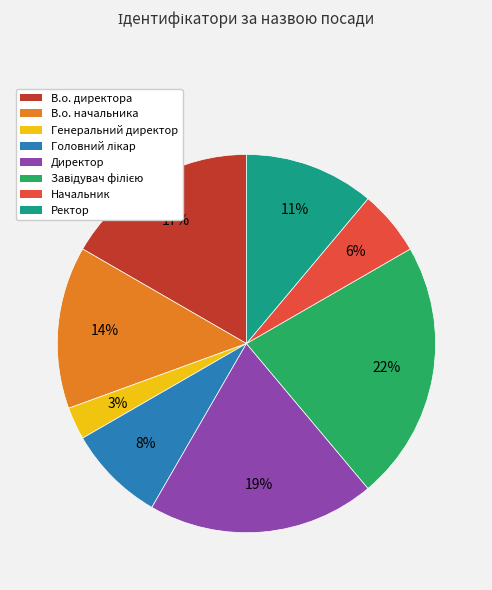

How many segments does this pie chart have?

8